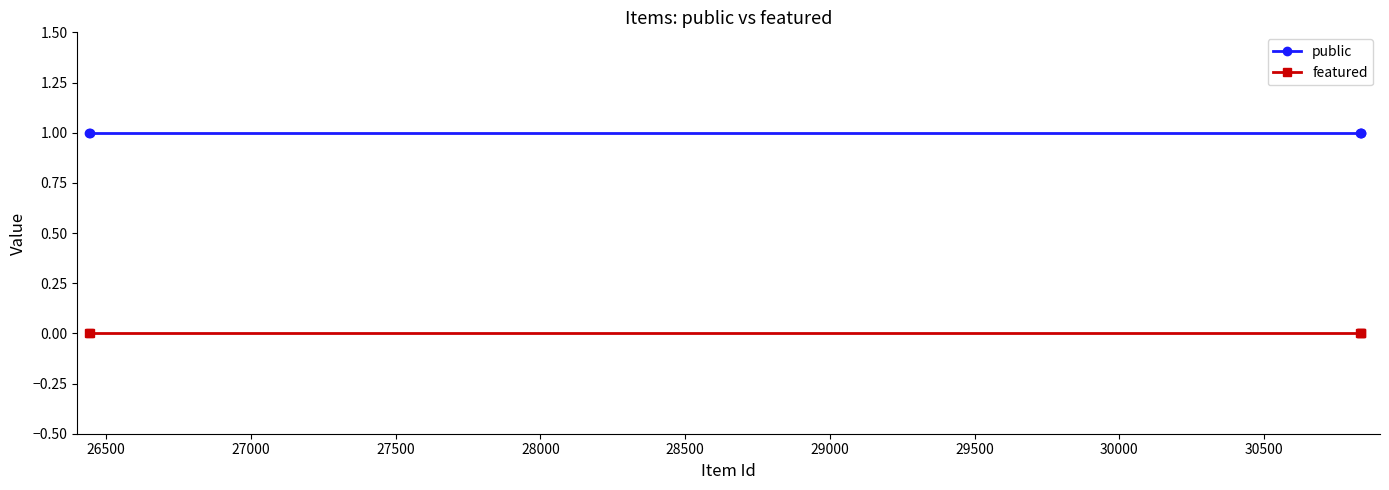

List the series in order of their peak value, highest first.

public, featured